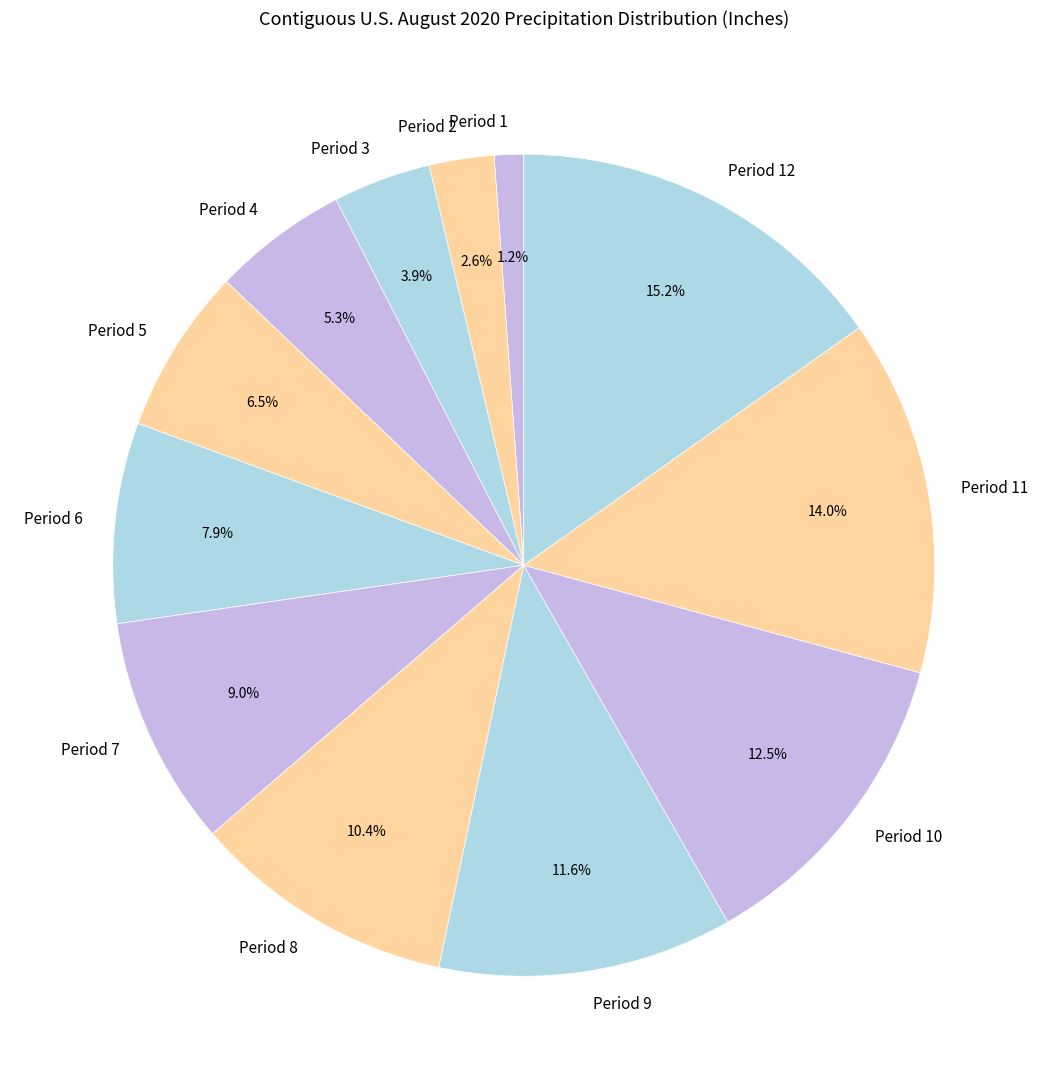

The Period 5 slice represents 20% of the pie. True or false?

False